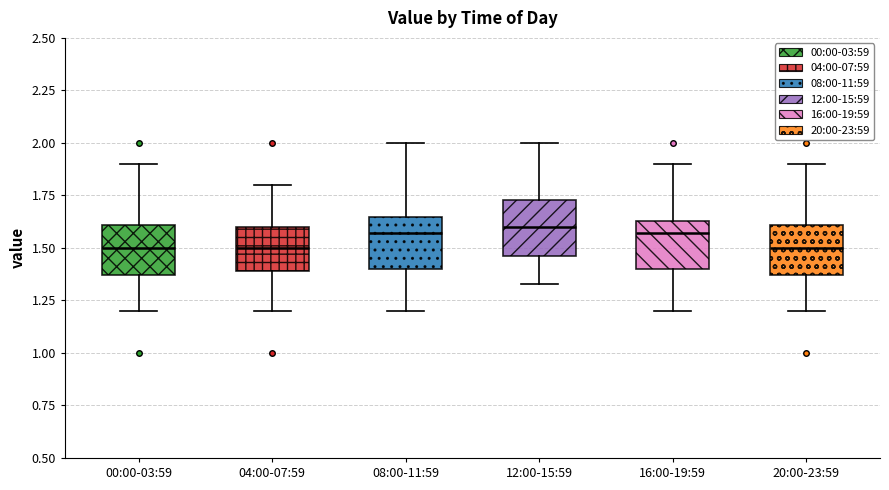

Reading left to right, read every box against the y-axis: the position of its median line, the range the box covers, and the ends of its whiskers. The values are not printed on the chart, so give them approximately, as read against the axis.

00:00-03:59: median 1.50, box 1.35 to 1.60, whiskers 1.20 to 1.90
04:00-07:59: median 1.50, box 1.40 to 1.60, whiskers 1.20 to 1.80
08:00-11:59: median 1.55, box 1.40 to 1.65, whiskers 1.20 to 2.00
12:00-15:59: median 1.60, box 1.45 to 1.75, whiskers 1.35 to 2.00
16:00-19:59: median 1.55, box 1.40 to 1.65, whiskers 1.20 to 1.90
20:00-23:59: median 1.50, box 1.35 to 1.60, whiskers 1.20 to 1.90